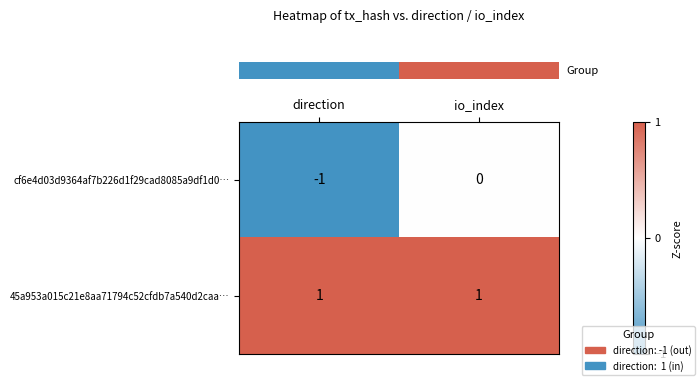

Where is cf6e4d03d9364af7b226d1f29cad8085a9df1d0… nearest to the value 0?

io_index